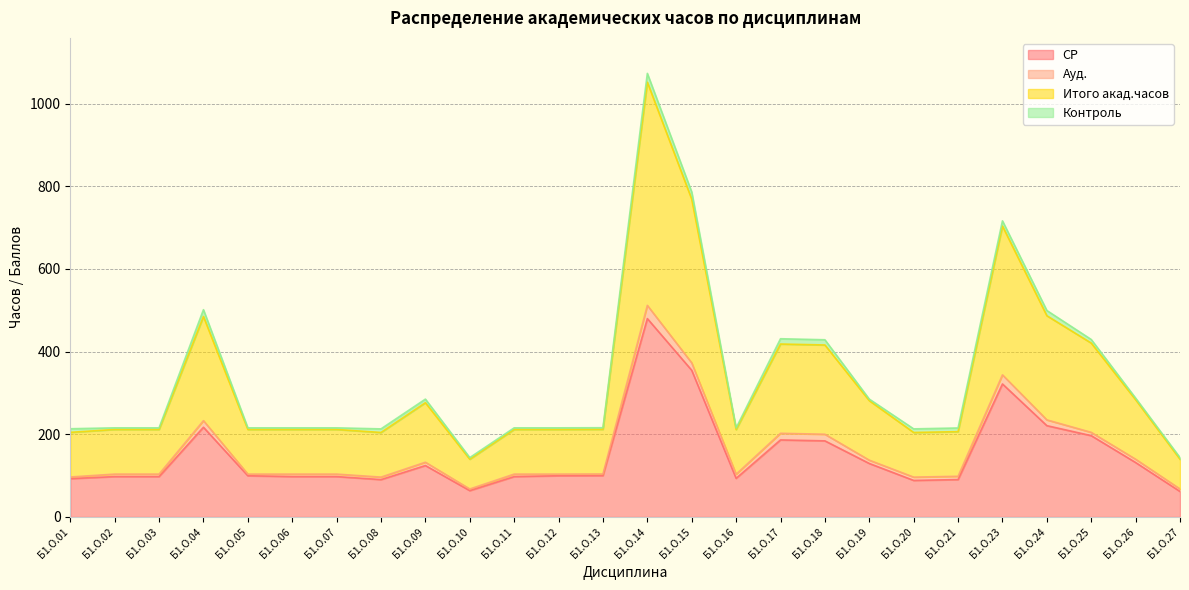

Which has a higher value, Б1.О.19 or Б1.О.01?

Б1.О.19